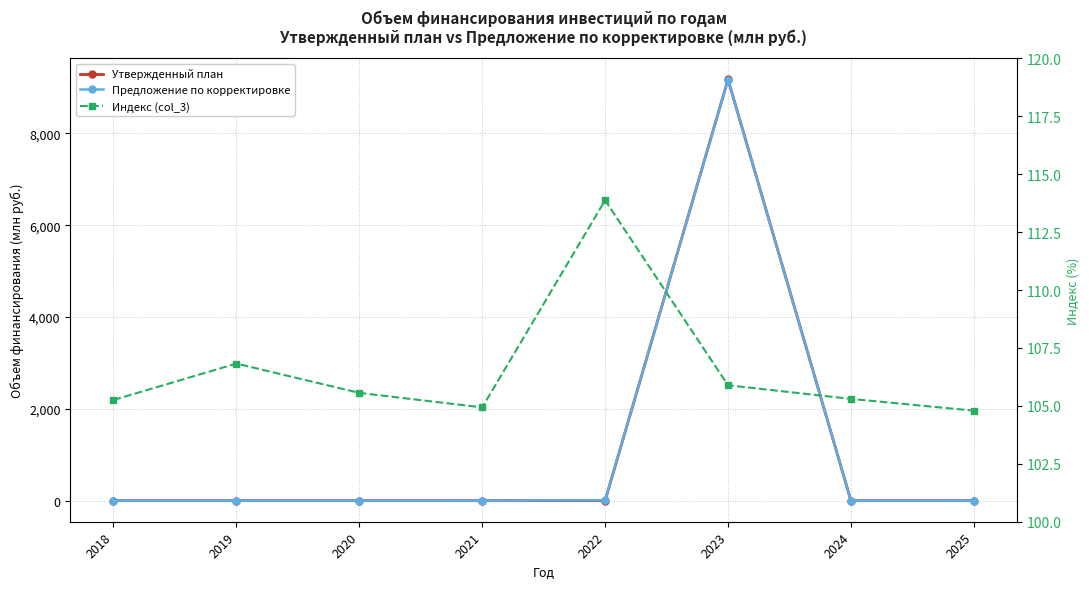

At how many categories does at least one series exceed 5022?

1